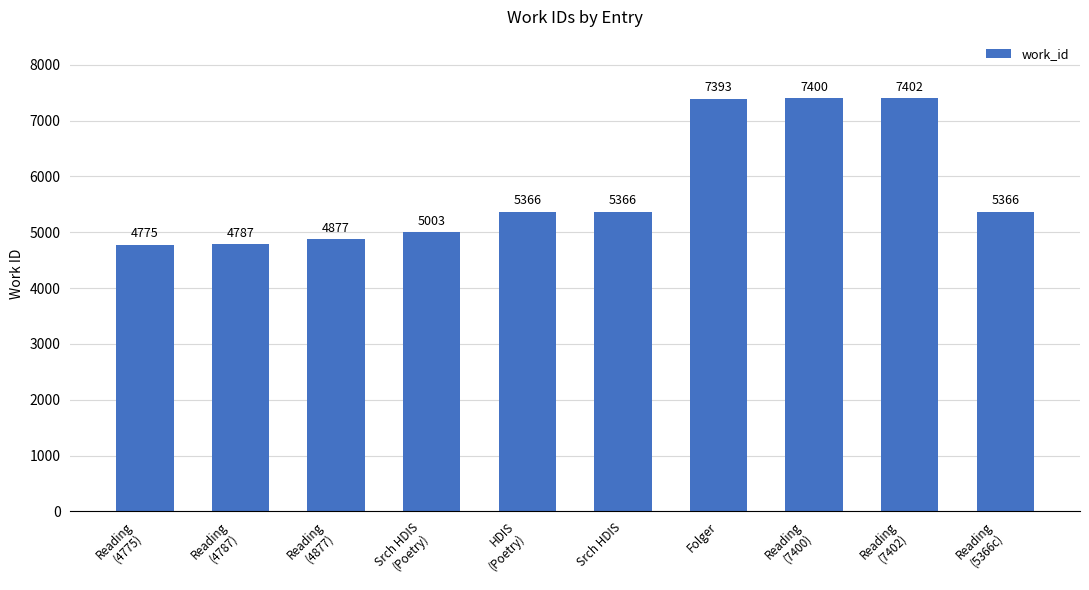

What position from the right is Reading
(4877)?

8